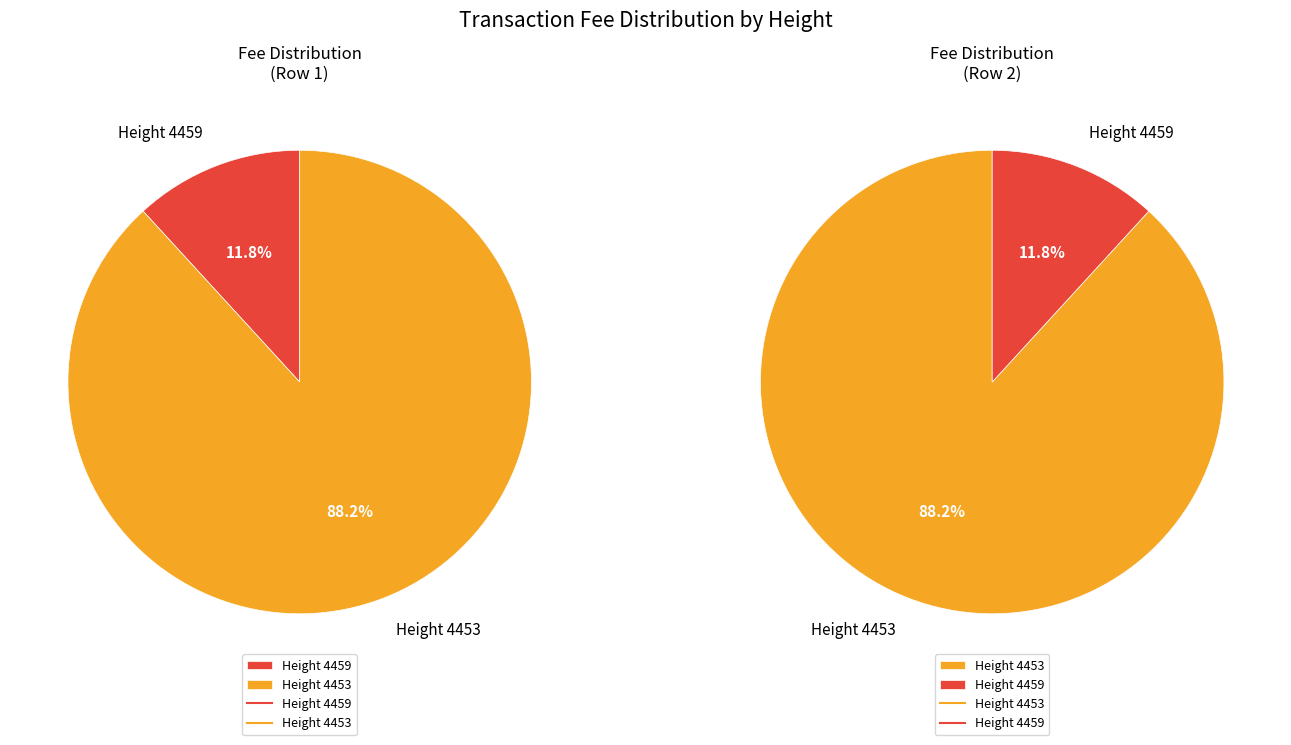

What percentage is the 4453 slice, to the nearest percent?

88%